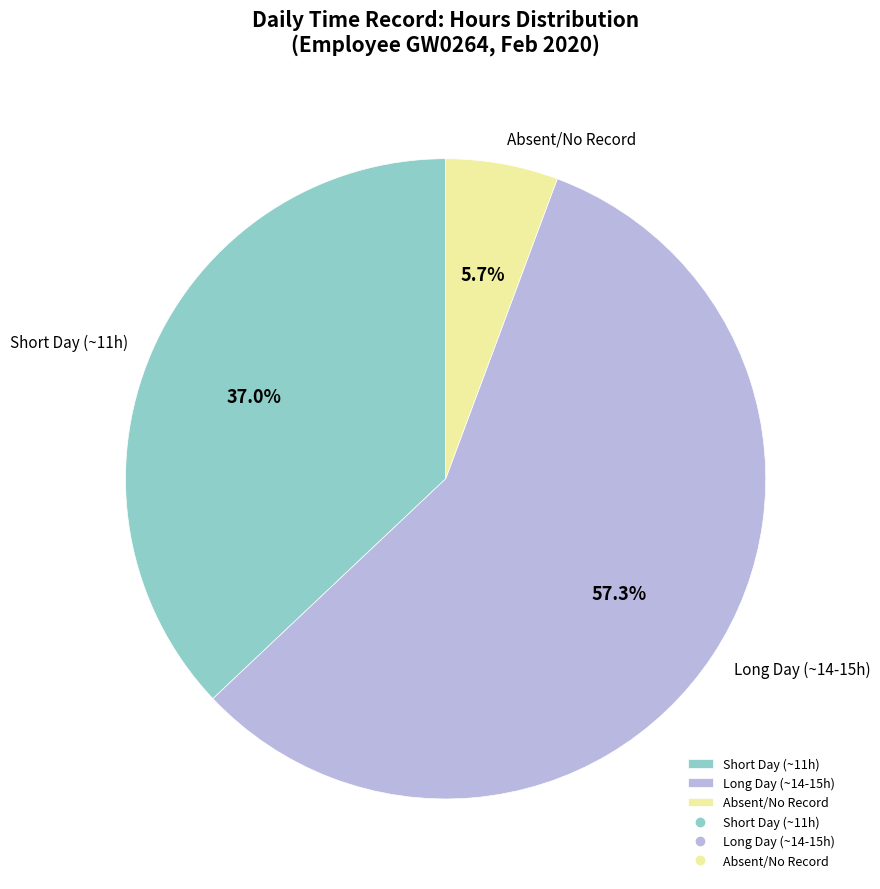

To the nearest percent, what is the difference between the largest and smallest slice percentages?

52%